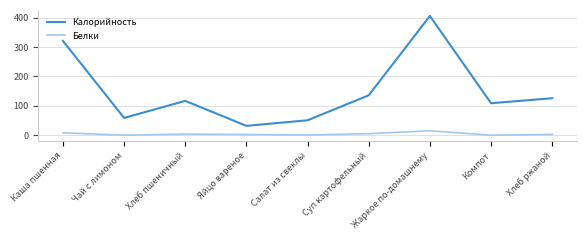

List the series in order of their peak value, highest first.

Калорийность, Белки